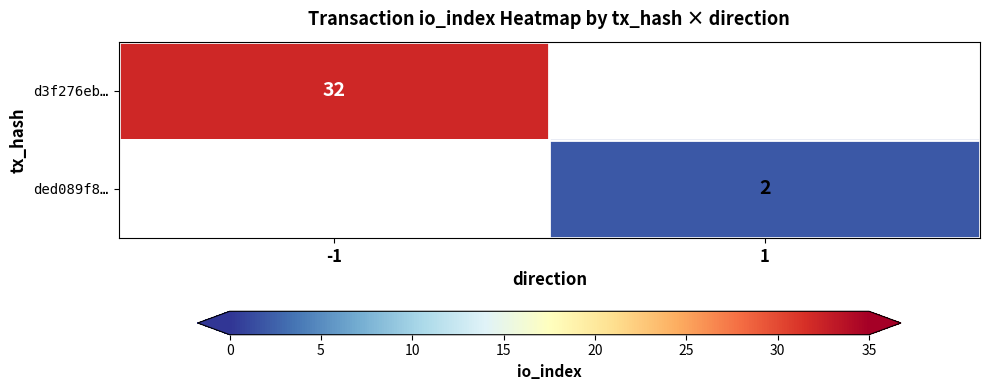

At how many categories does at least one series exceed 21?

1